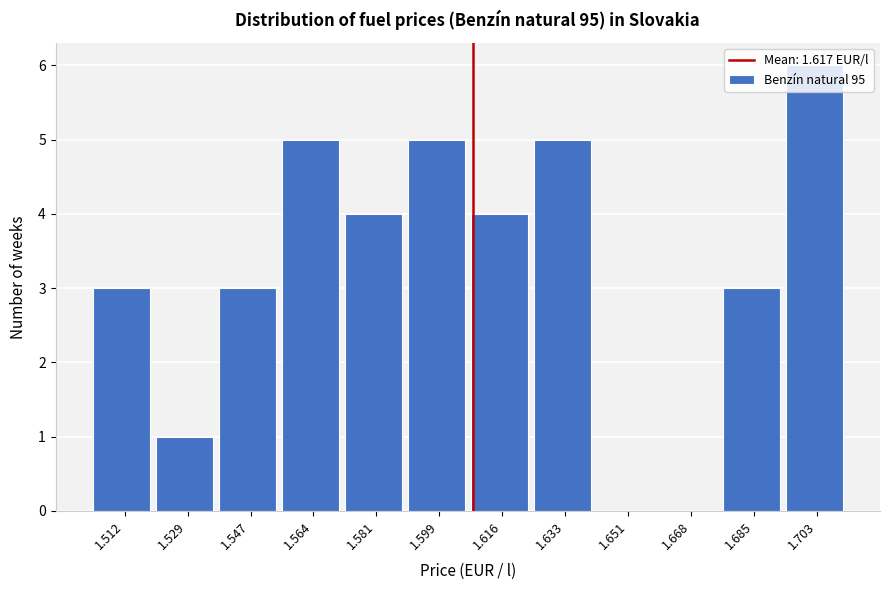

What is the sum of the values at 1.512 and 1.633?

8